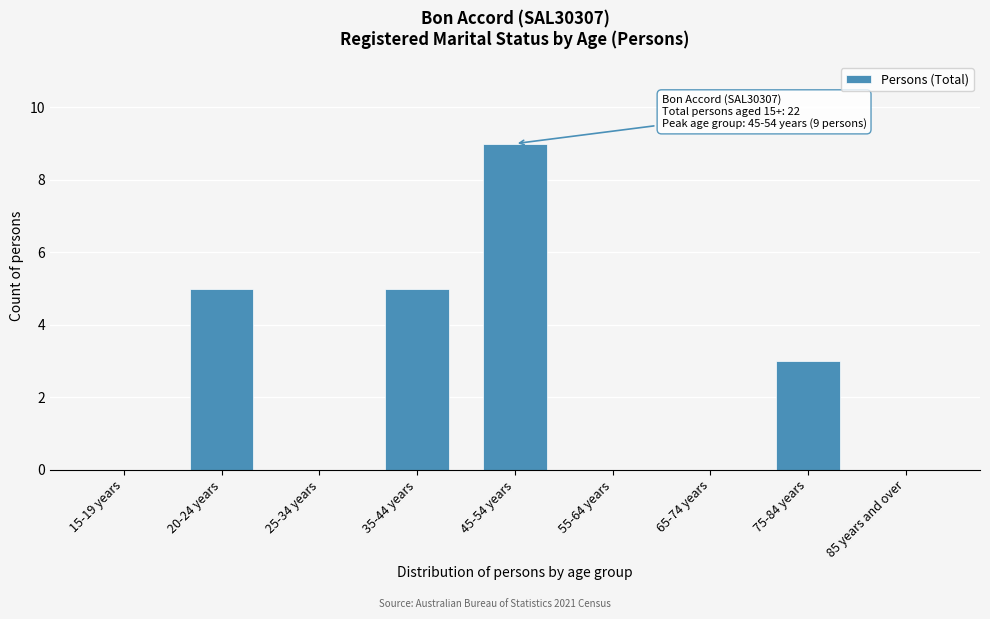

Reading left to right, extract all data points from this chart.

15-19 years=0	20-24 years=5	25-34 years=0	35-44 years=5	45-54 years=9	55-64 years=0	65-74 years=0	75-84 years=3	85 years and over=0